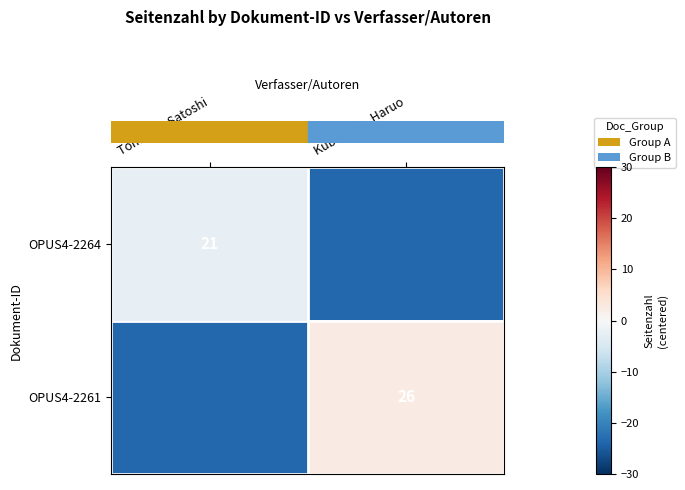

What is the difference between the maximum and minimum values in the row_0 series?

21.0